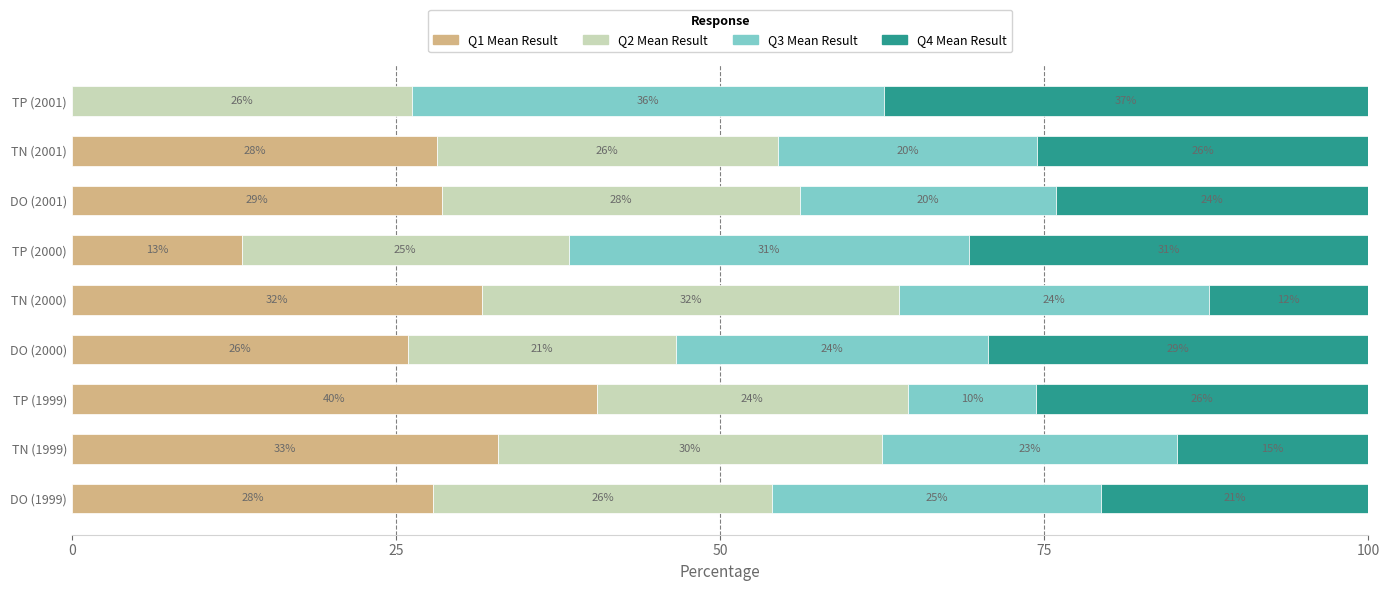

What is the difference between the second highest and minimum values in the Q1 Mean Result series?

32.9